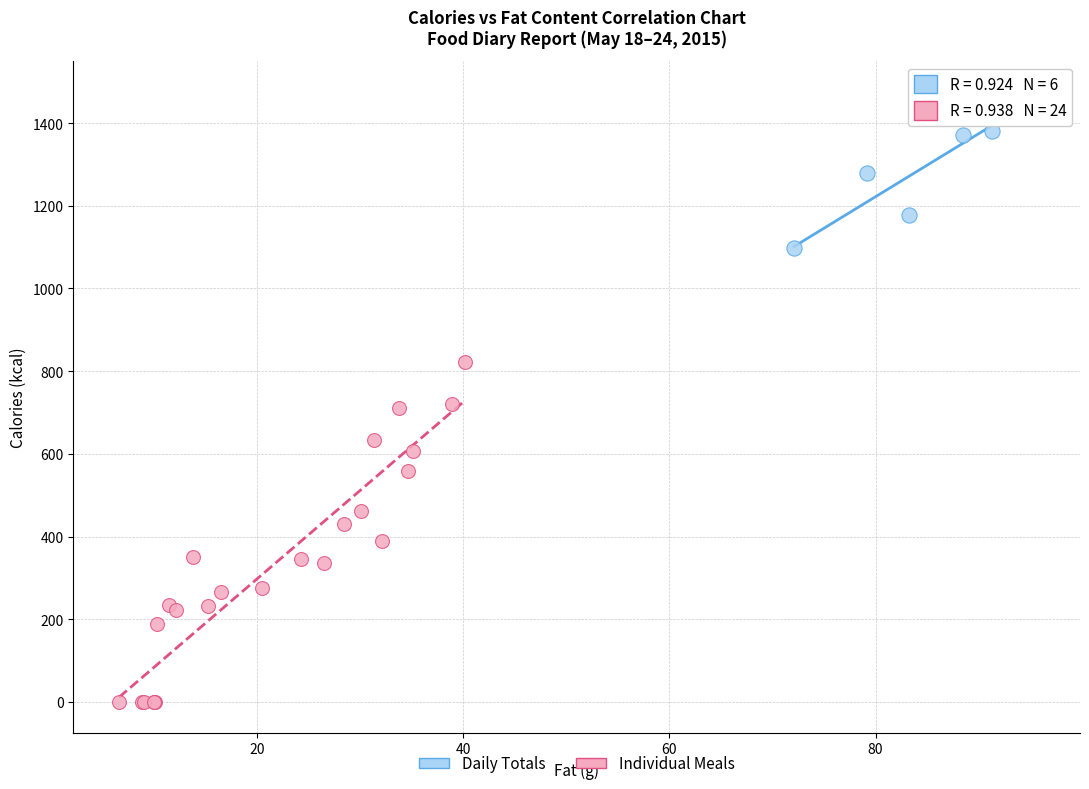

Which series contains the highest Y value?

Daily Totals